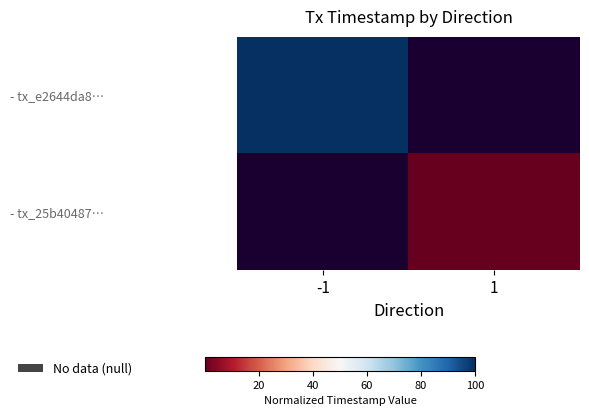

List the series in order of their overall mean, highest first.

- tx_e2644da8…, - tx_25b40487…